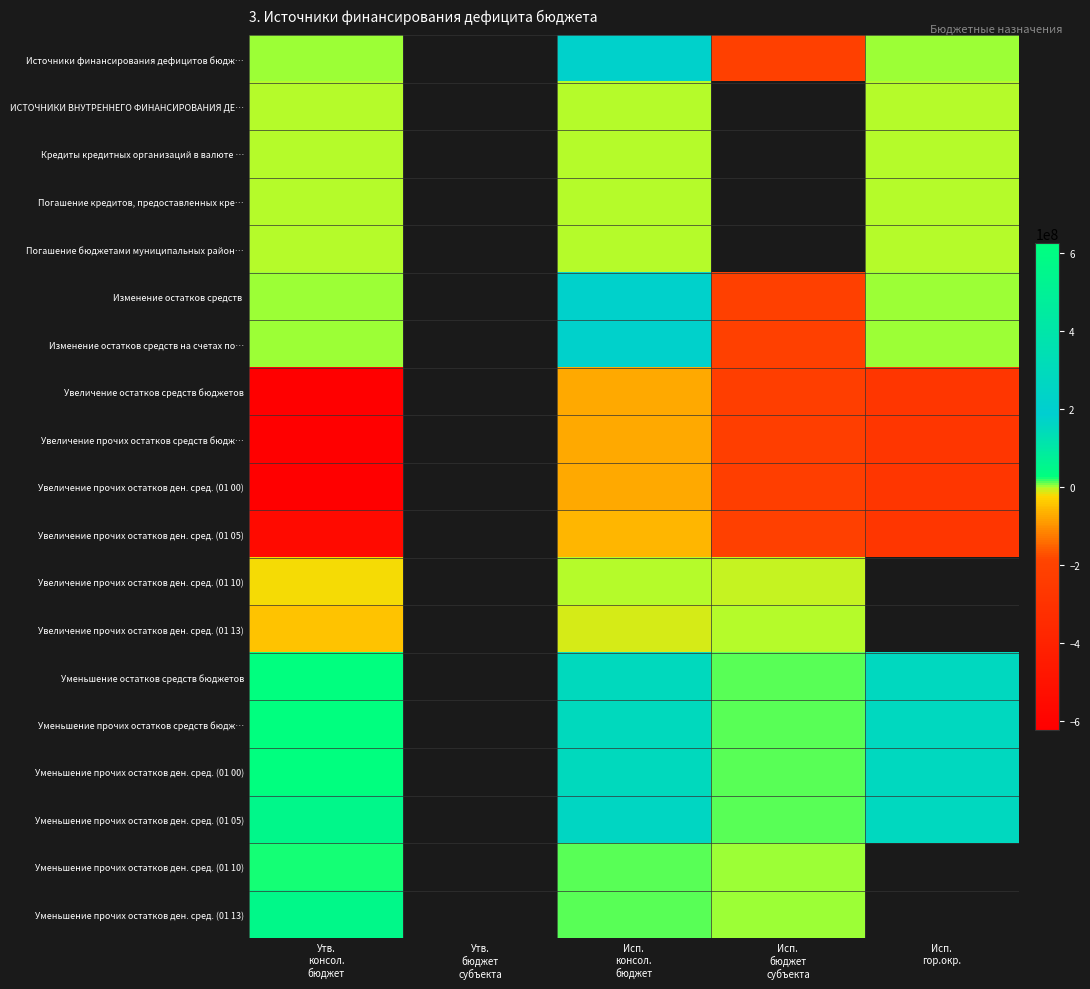

How many values in Уменьшение прочих остатков ден. сред. (01 00) are above zero?

4